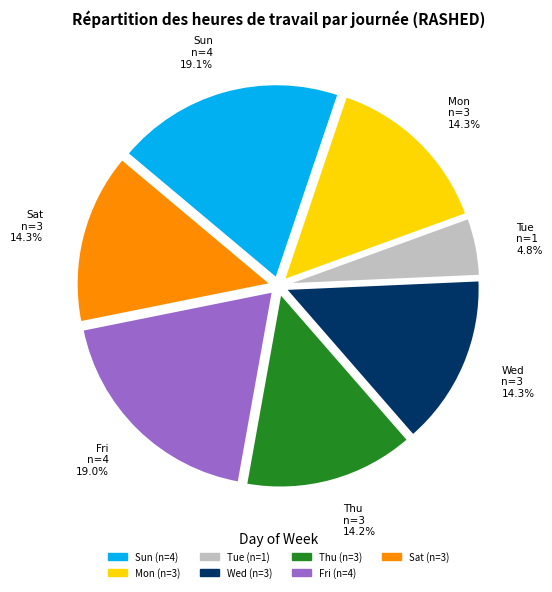

Is there any slice that represents more than half of the pie?

No